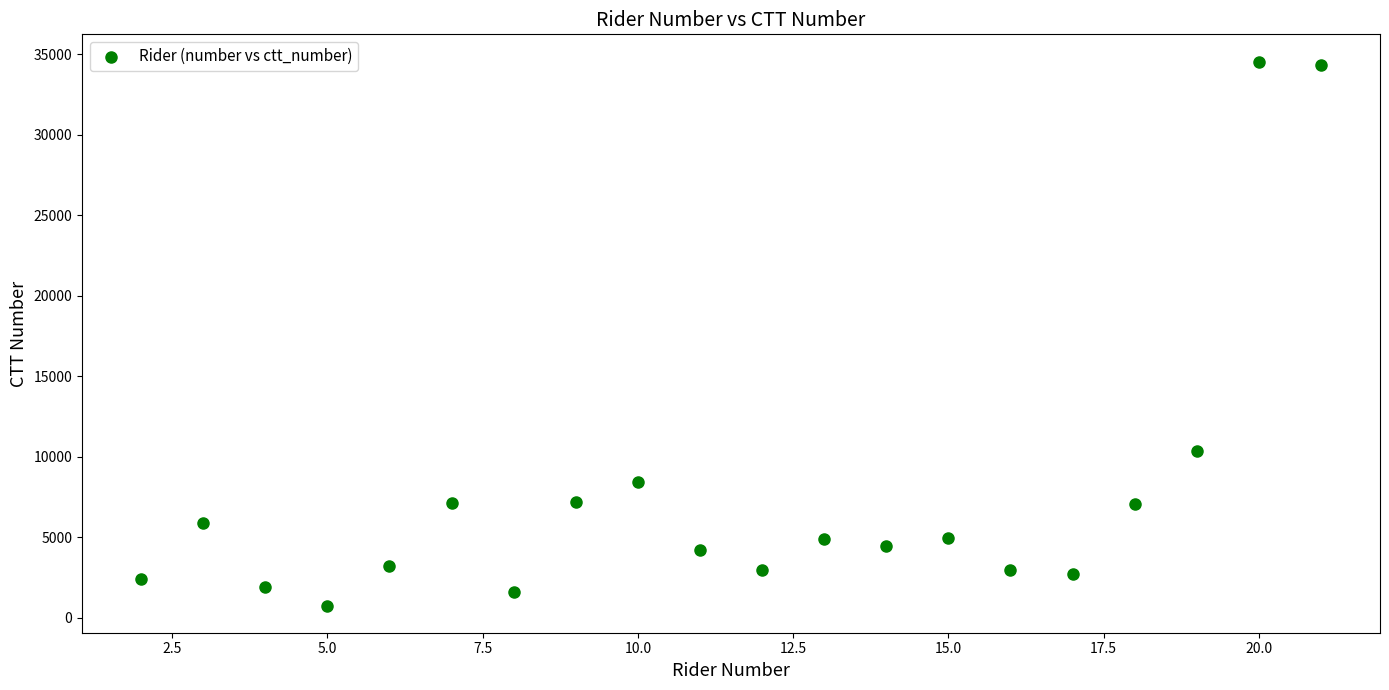

What Y value in the scatter plot is closest to 17648?

10363